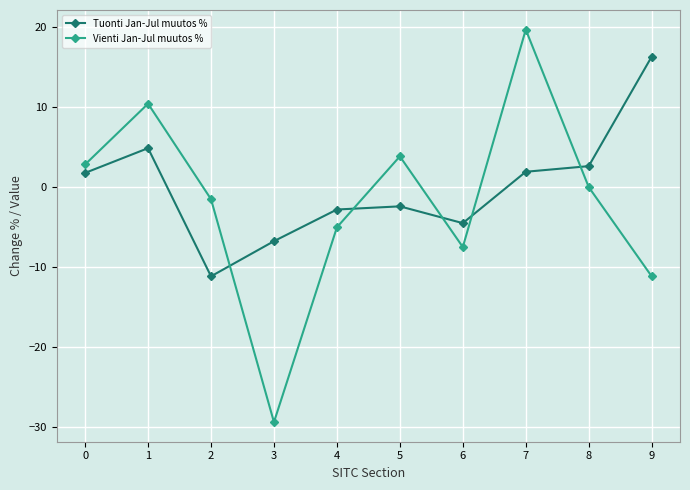

Count the number of categories in the chart.

10